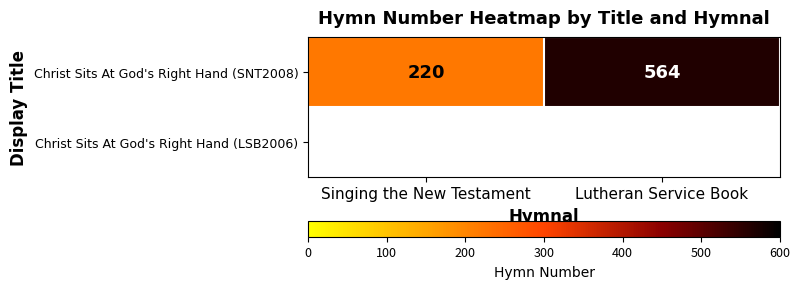

Which has a higher value, Lutheran Service Book or Singing the New Testament?

Lutheran Service Book